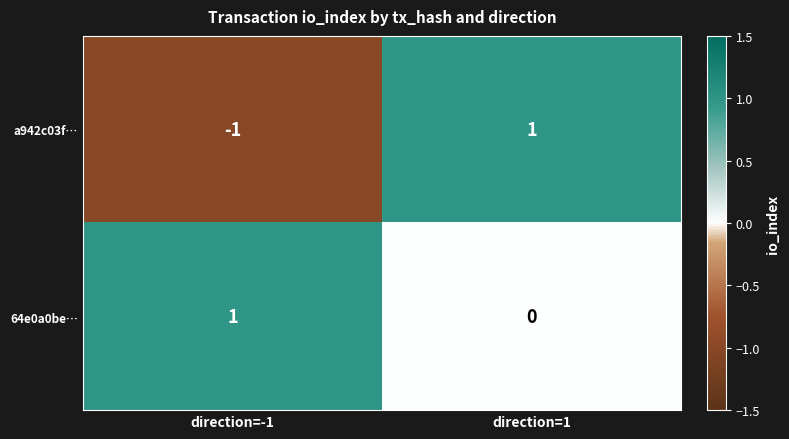

Which series has the largest total across all categories?

64e0a0be…